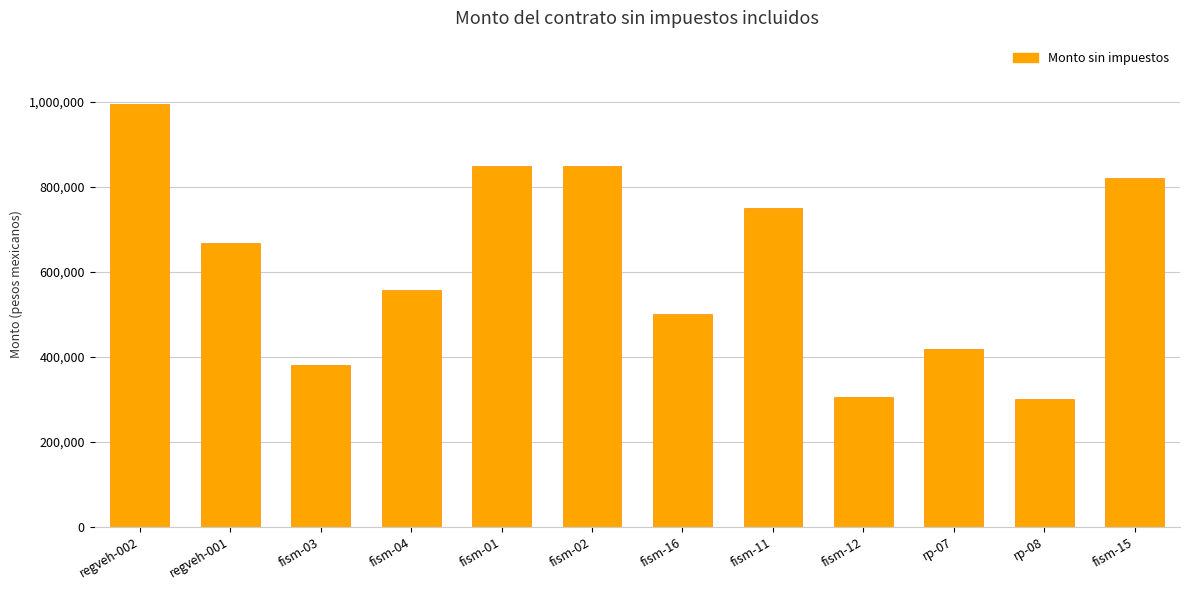

Where is the data nearest to the value 647595?

regveh-001